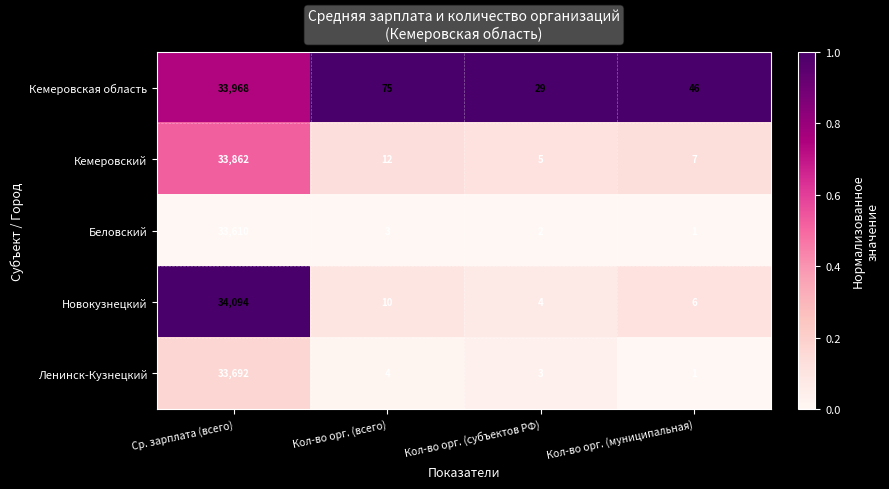

Where is Новокузнецкий nearest to the value 17049?

Кол-во орг. (всего)